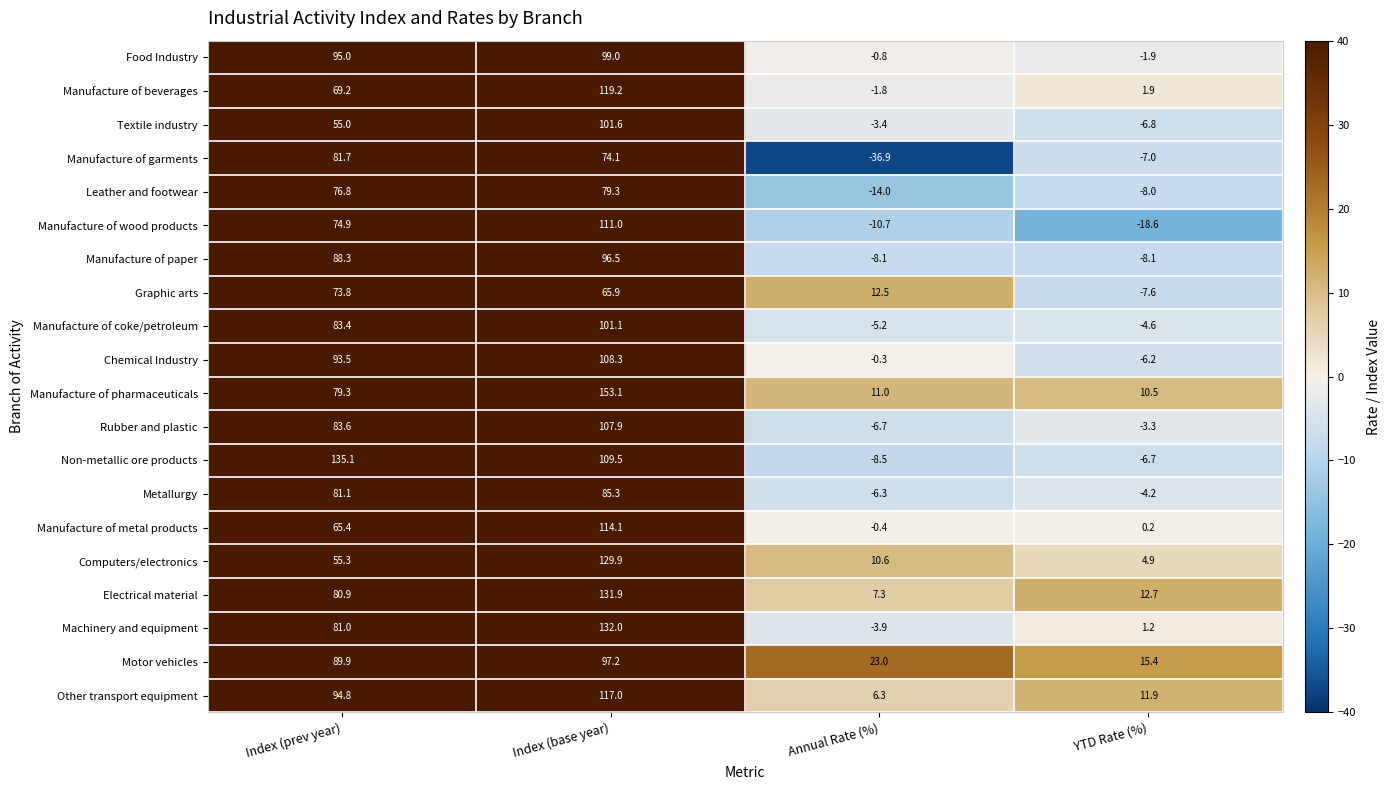

What is the difference between the highest and lowest values at YTD Rate (%)?

34.0